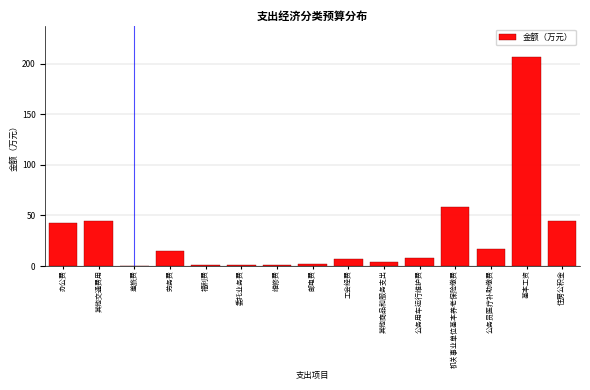

The value at 住房公积金 is 79.0. True or false?

False